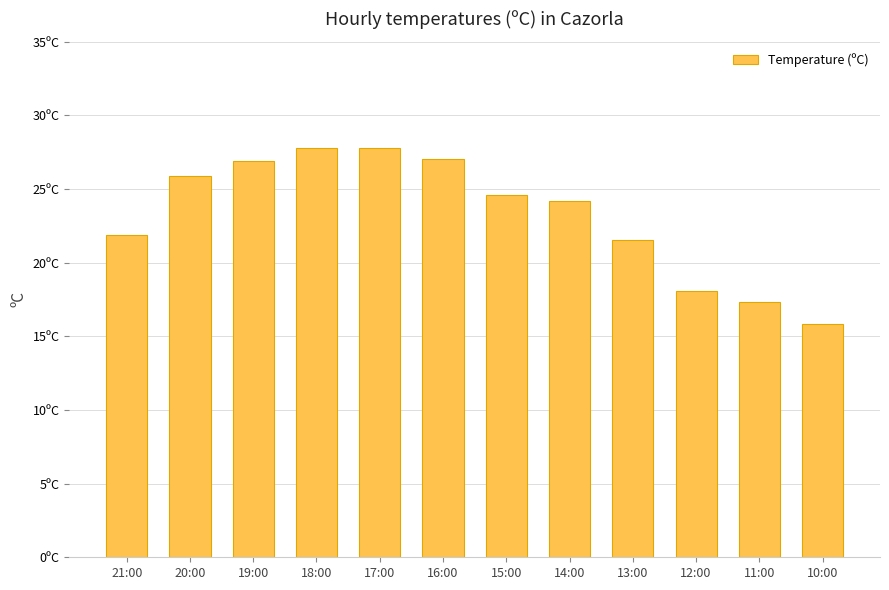

Reading left to right, what are all the values shown in this chart?

21.9	25.9	26.9	27.8	27.8	27.0	24.6	24.2	21.5	18.1	17.3	15.8